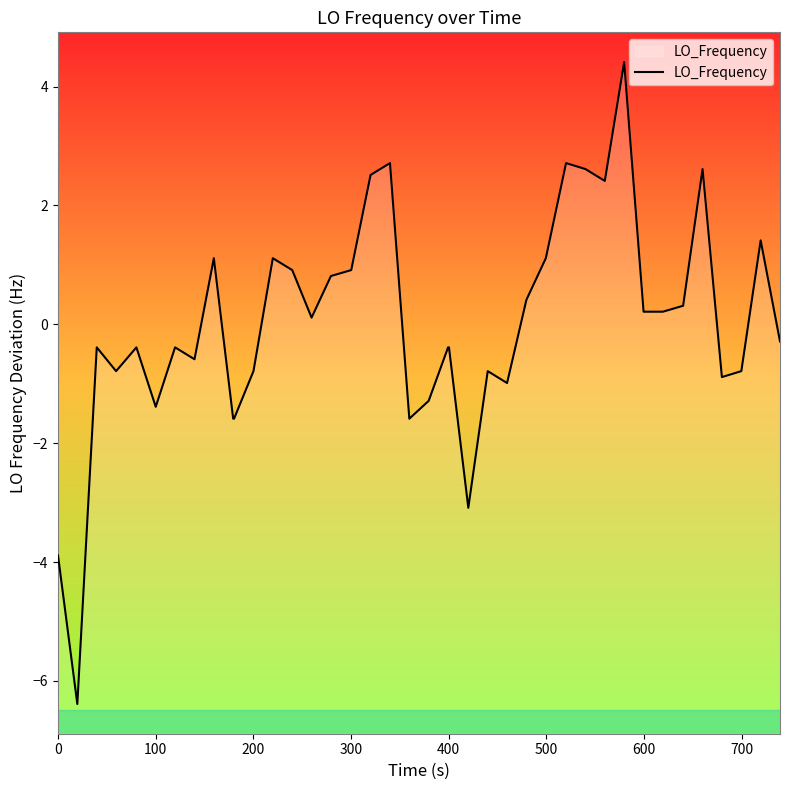

Count the number of data series in this chart.

1